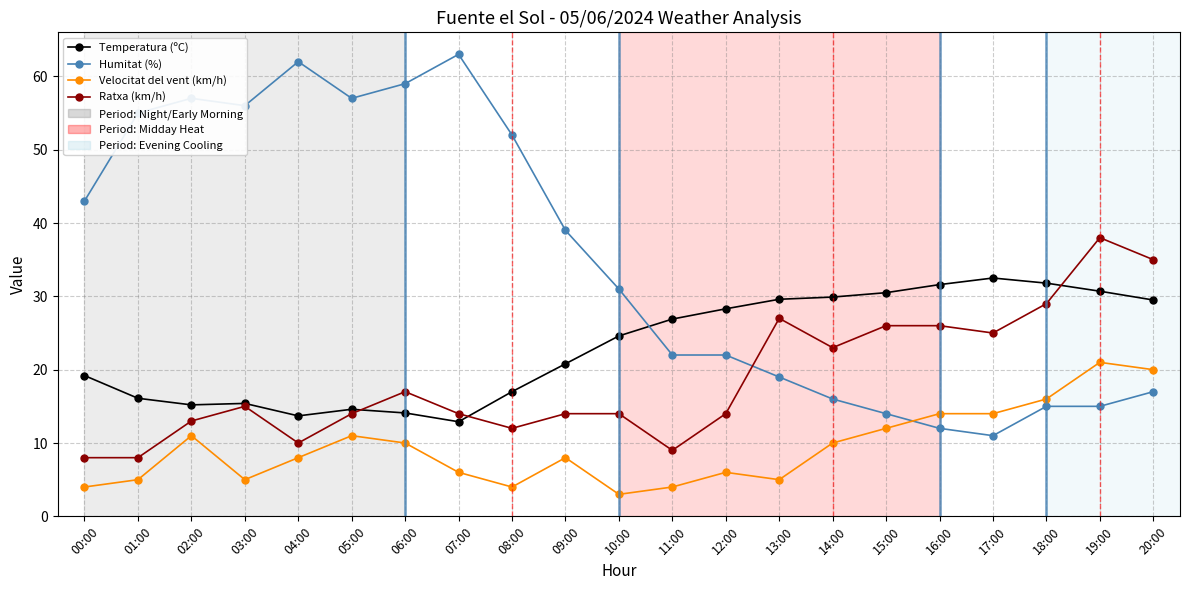

What is the total value across all series at 12:00?

70.3